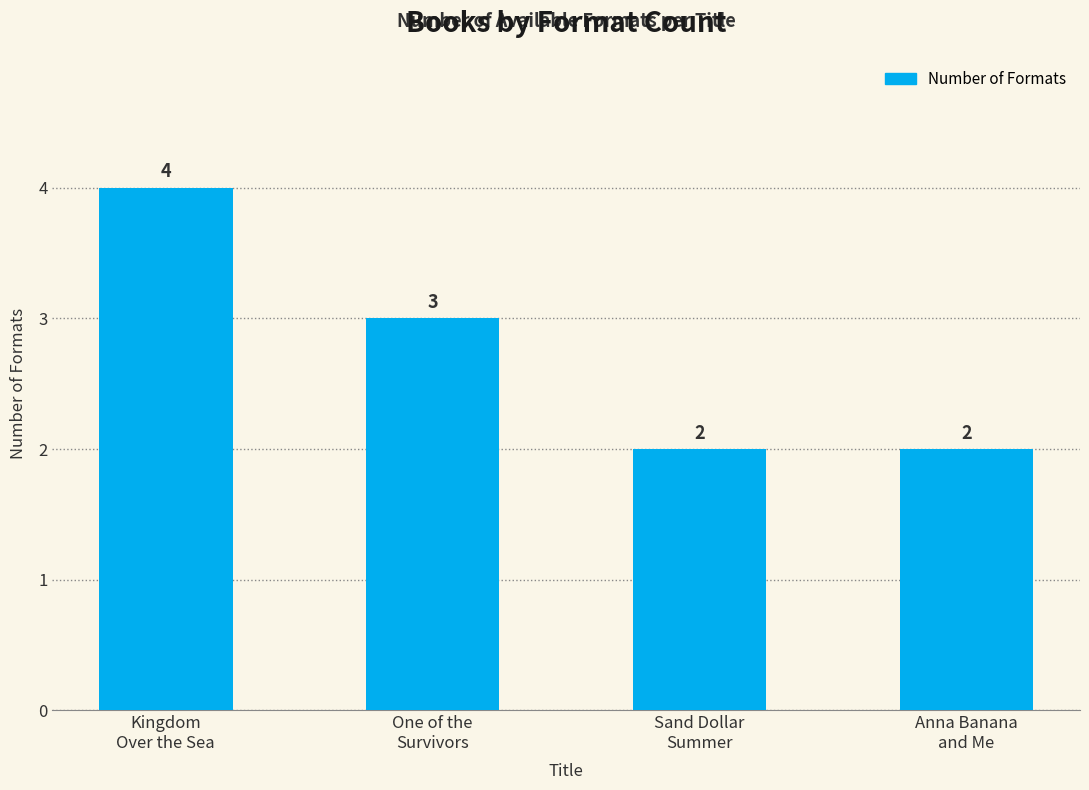

Does the chart contain stacked bars?

No